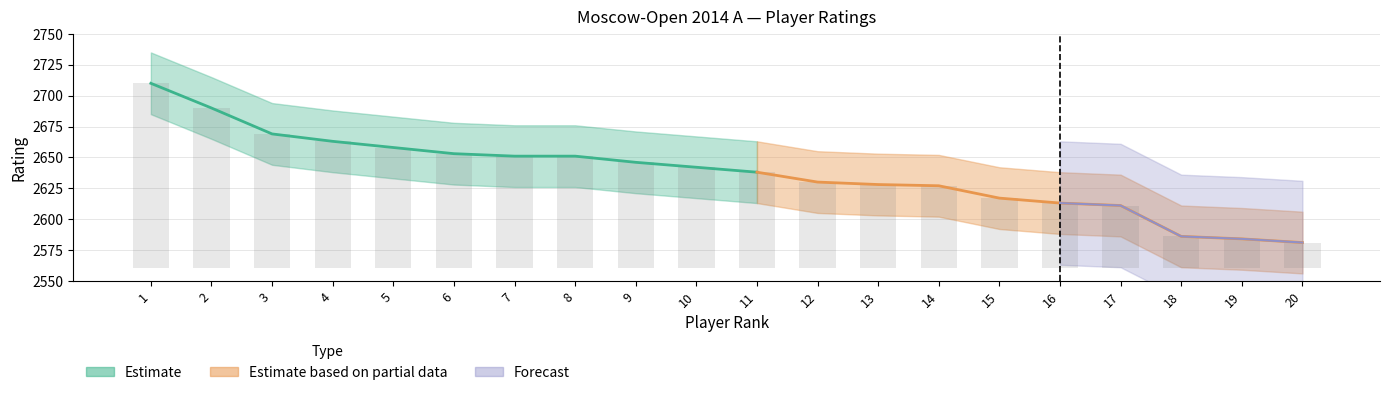

How many categories are shown in the chart?

20